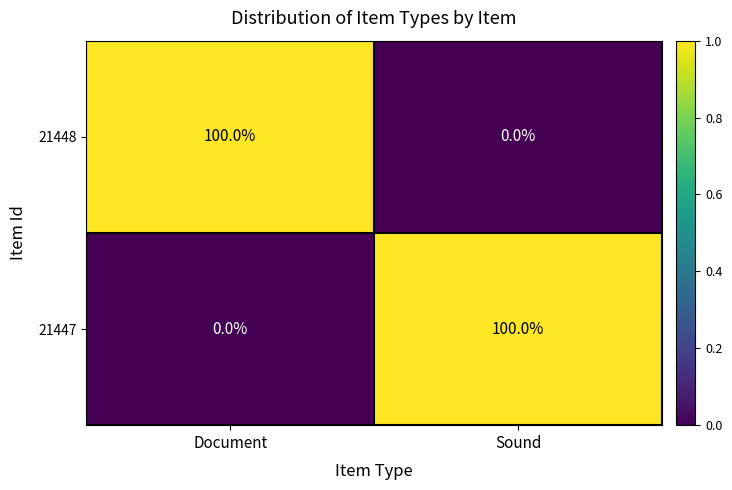

Count the number of data series in this chart.

2